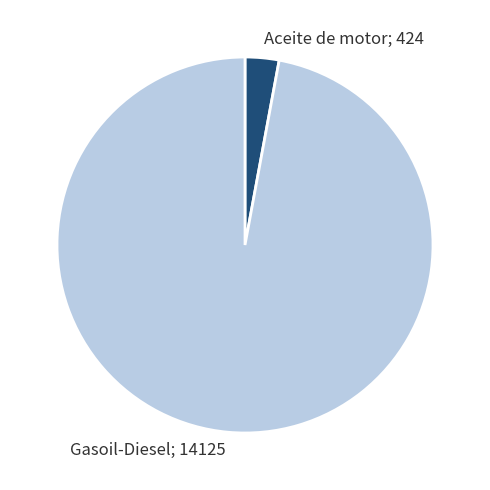

Is it true that Aceite de motor is 3% of the pie?

True